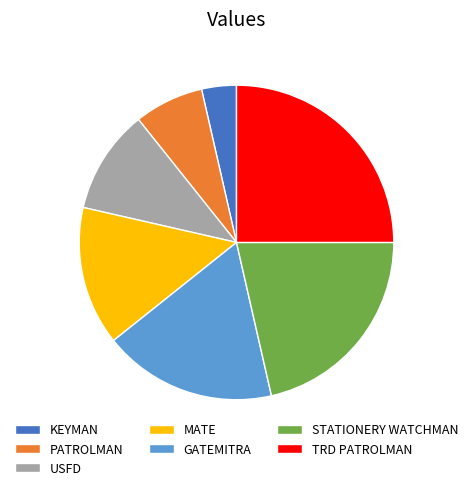

Between STATIONERY WATCHMAN and PATROLMAN, which is larger?

STATIONERY WATCHMAN